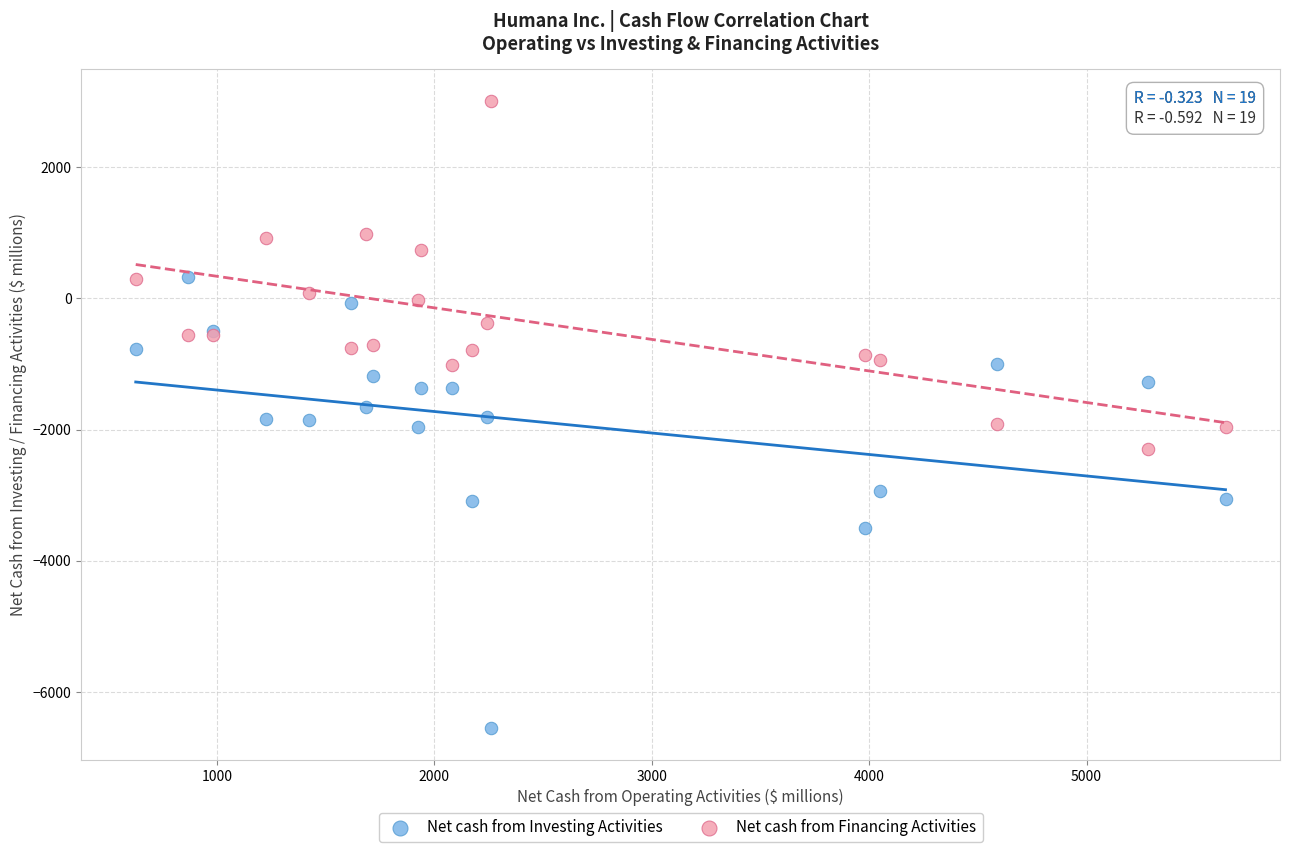

Which series has the widest spread of Y values?

Net cash from Investing Activities